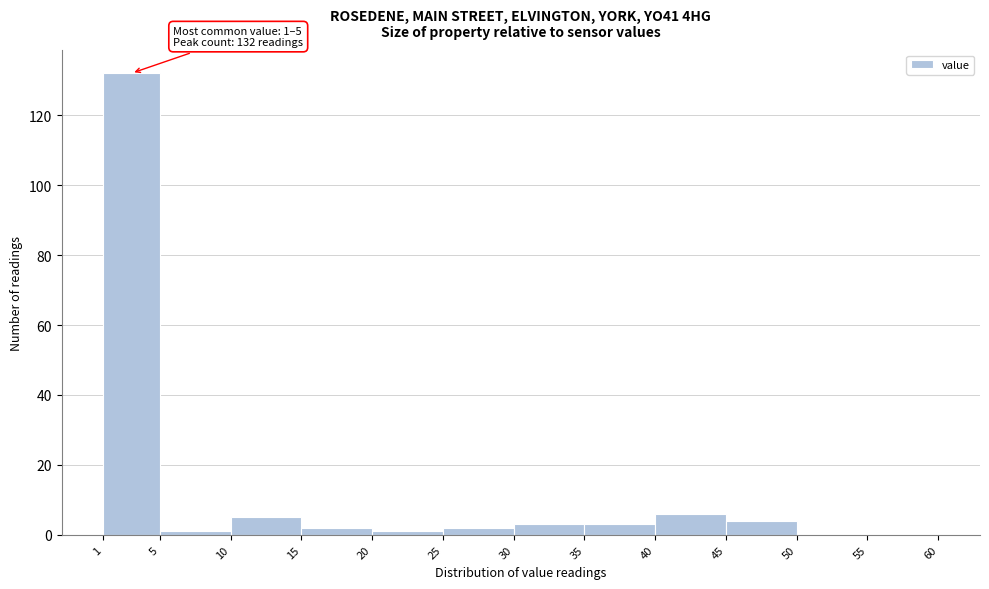

Over which range of the x-axis is the bar tallest?

1 to 5